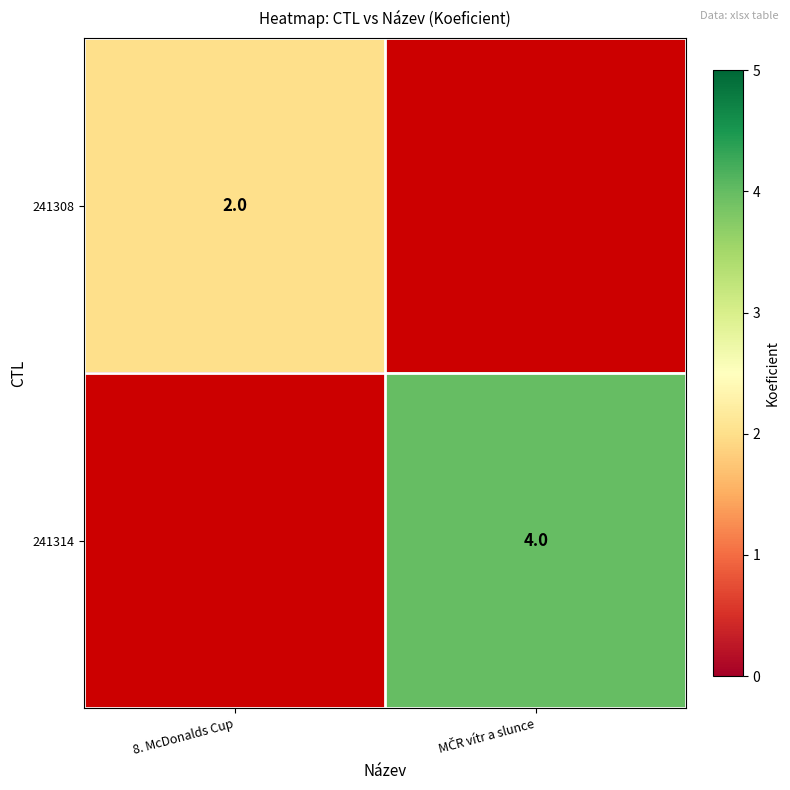

Is it true that 241308 equals 1 at 8. McDonalds Cup?

False